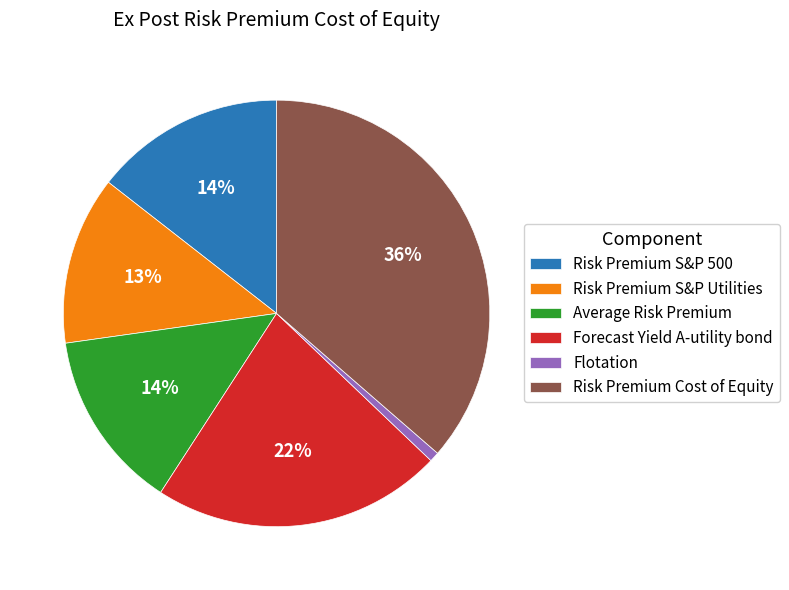

Is the sum of Risk Premium S&P Utilities and Average Risk Premium greater than half?

No